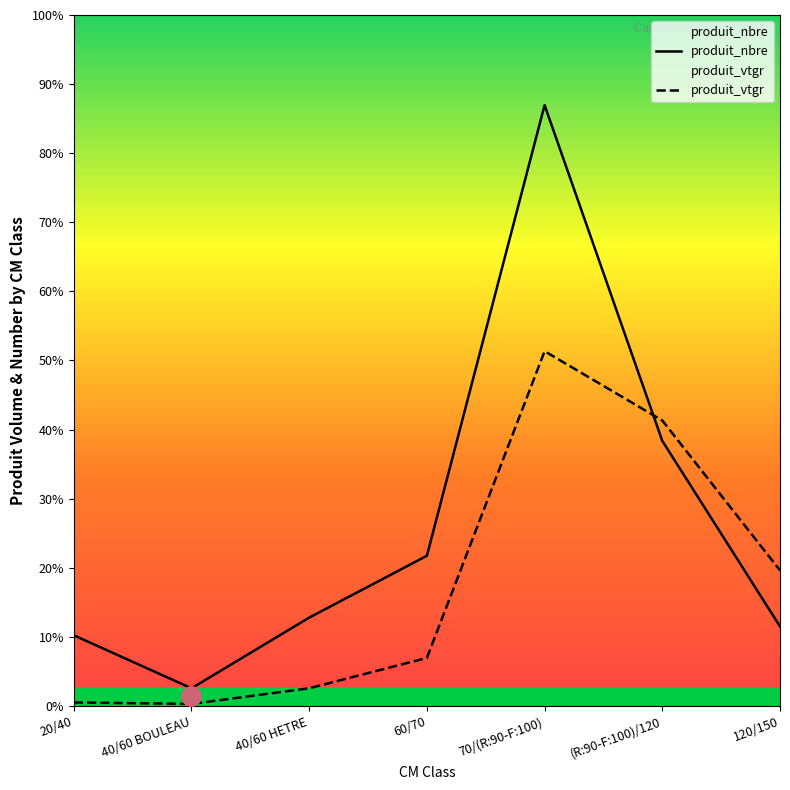

List the labels in order of produit_nbre value, largest first.

70/(R:90-F:100), (R:90-F:100)/120, 60/70, 40/60 HETRE, 120/150, 20/40, 40/60 BOULEAU